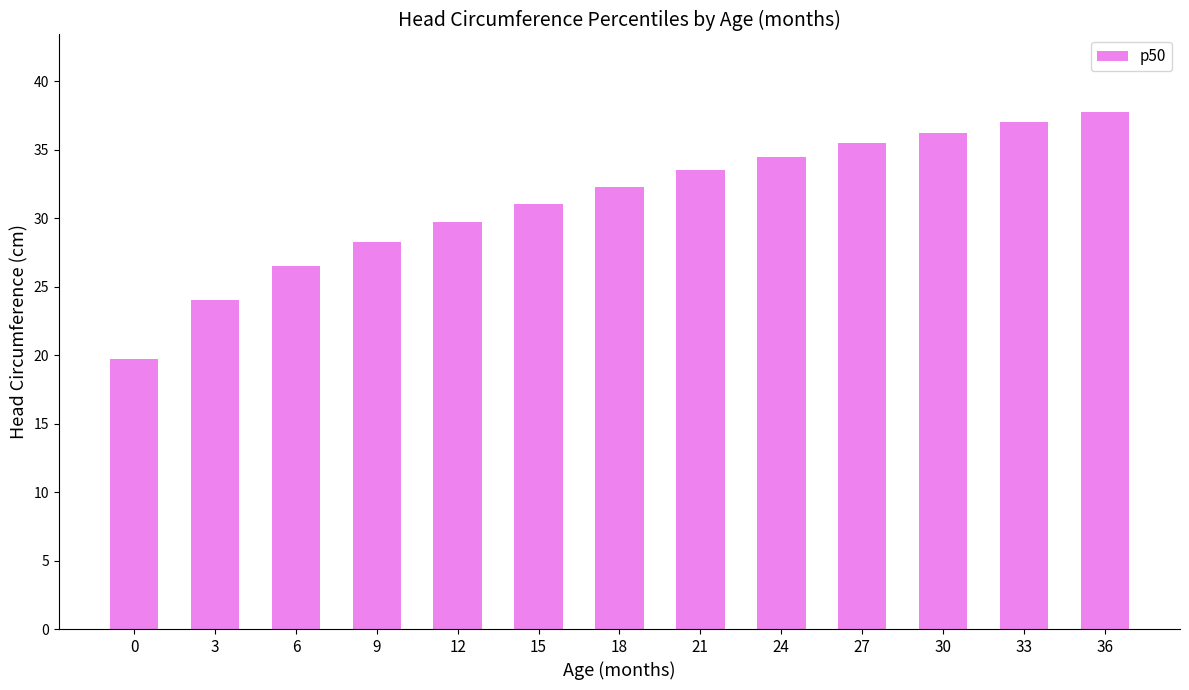

What is the smallest value displayed?

19.8